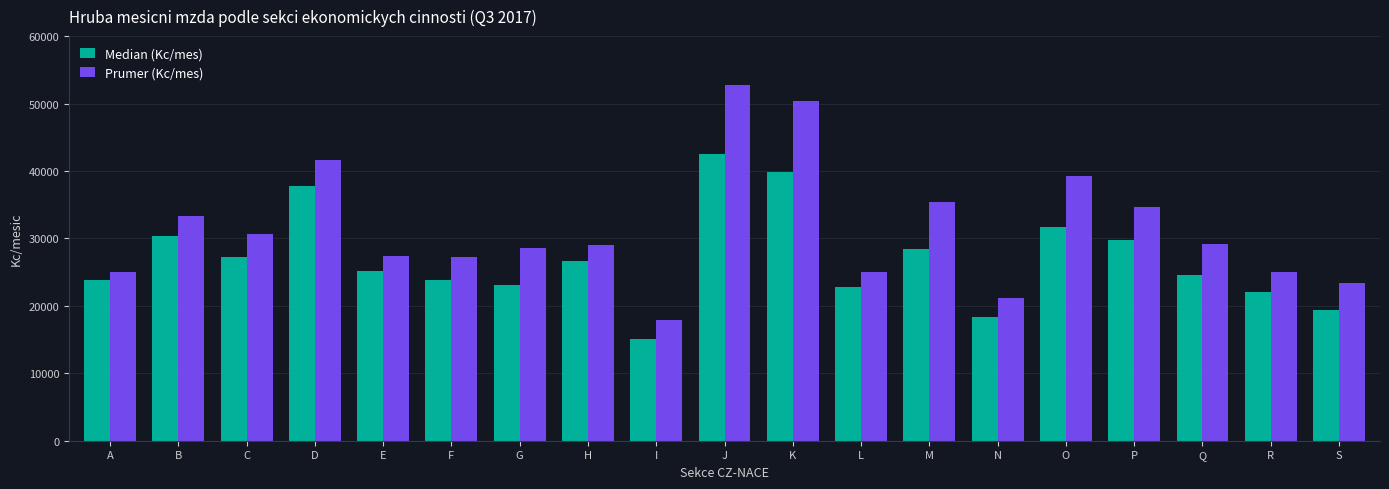

How many groups of bars are there?

19